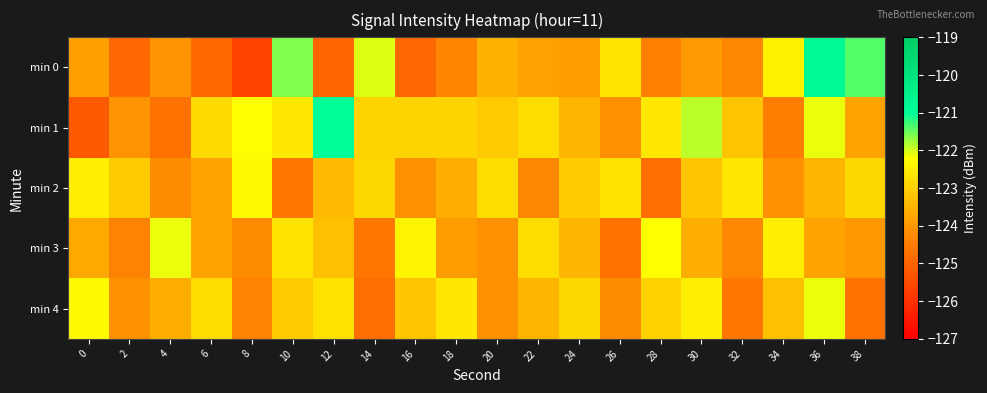

How many categories are shown in the chart?

20